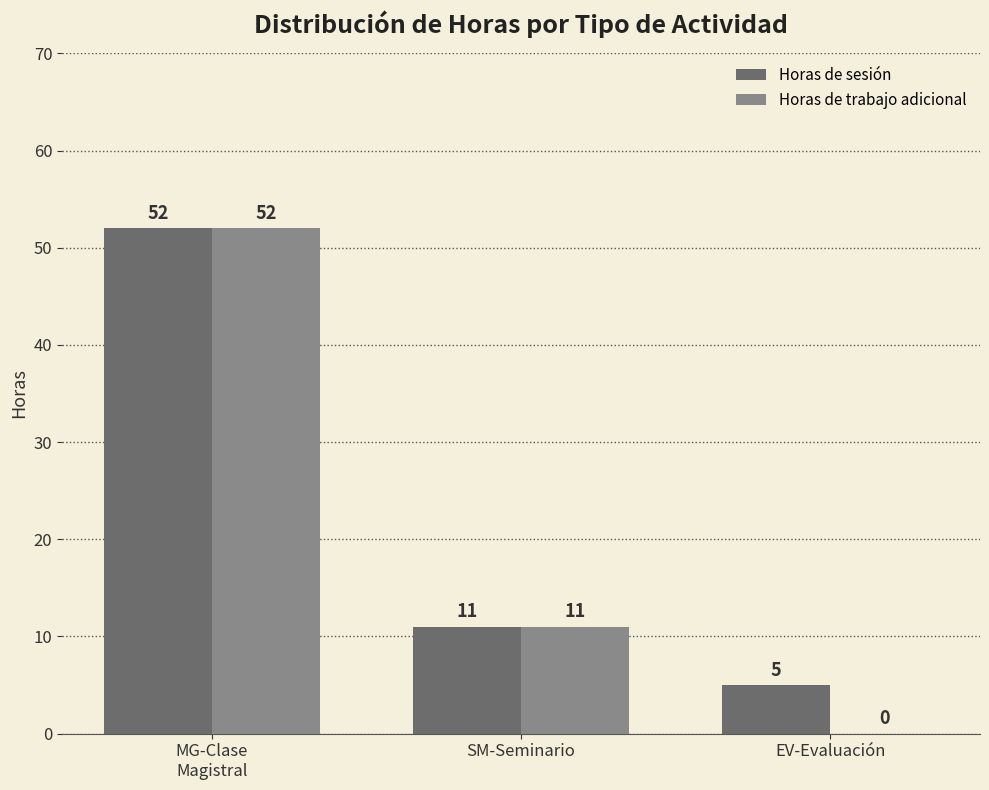

Where is Horas de trabajo adicional nearest to the value 26?

SM-Seminario